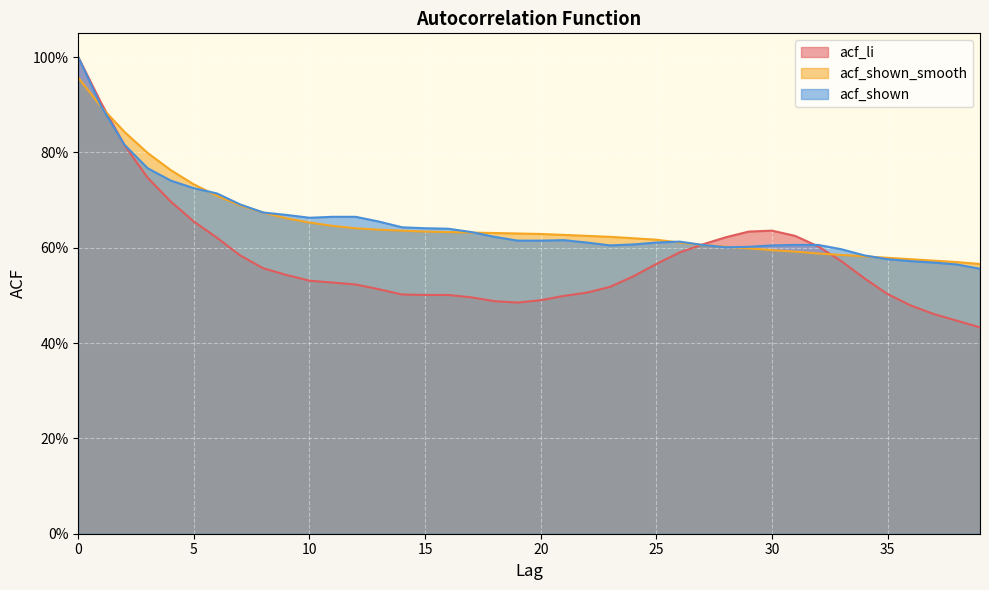

Count the acf_li values in the range 0 to 1.

40